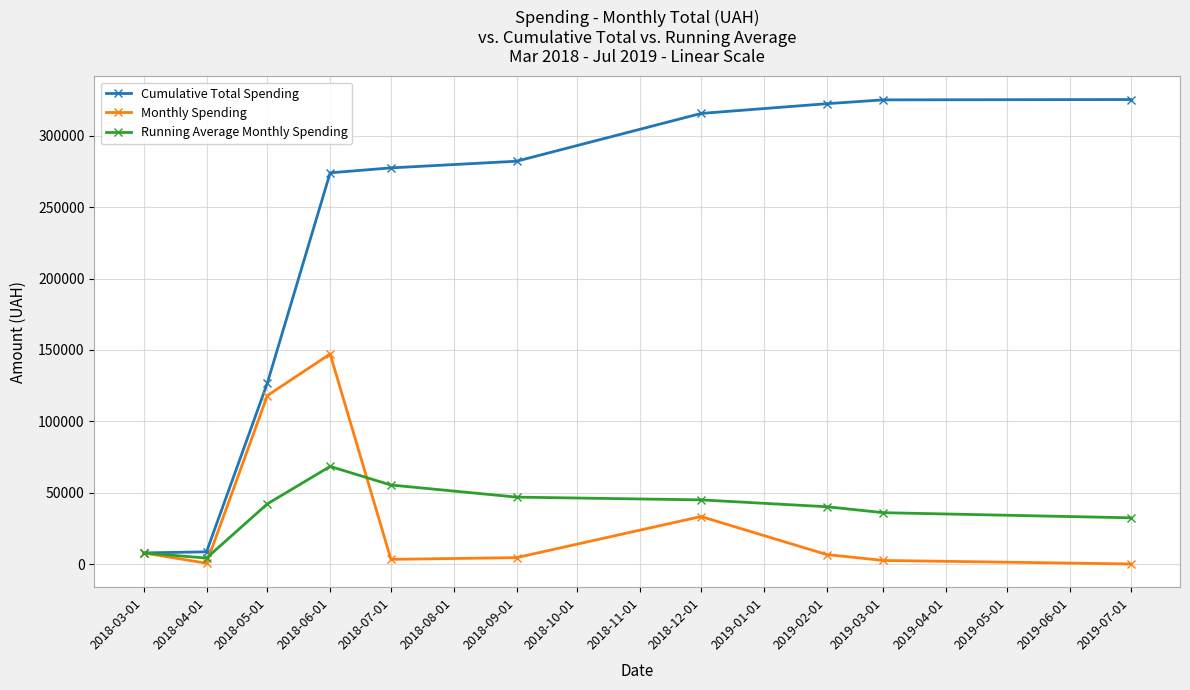

What is the value of the Cumulative Total Spending point at the 3rd from the left?

126746.6